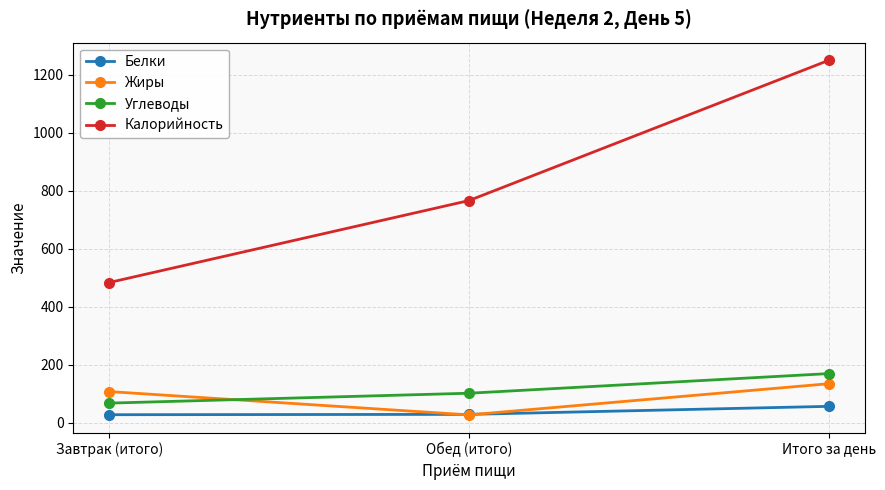

What is the difference between the Углеводы values at Итого за день and Завтрак (итого)?

101.8